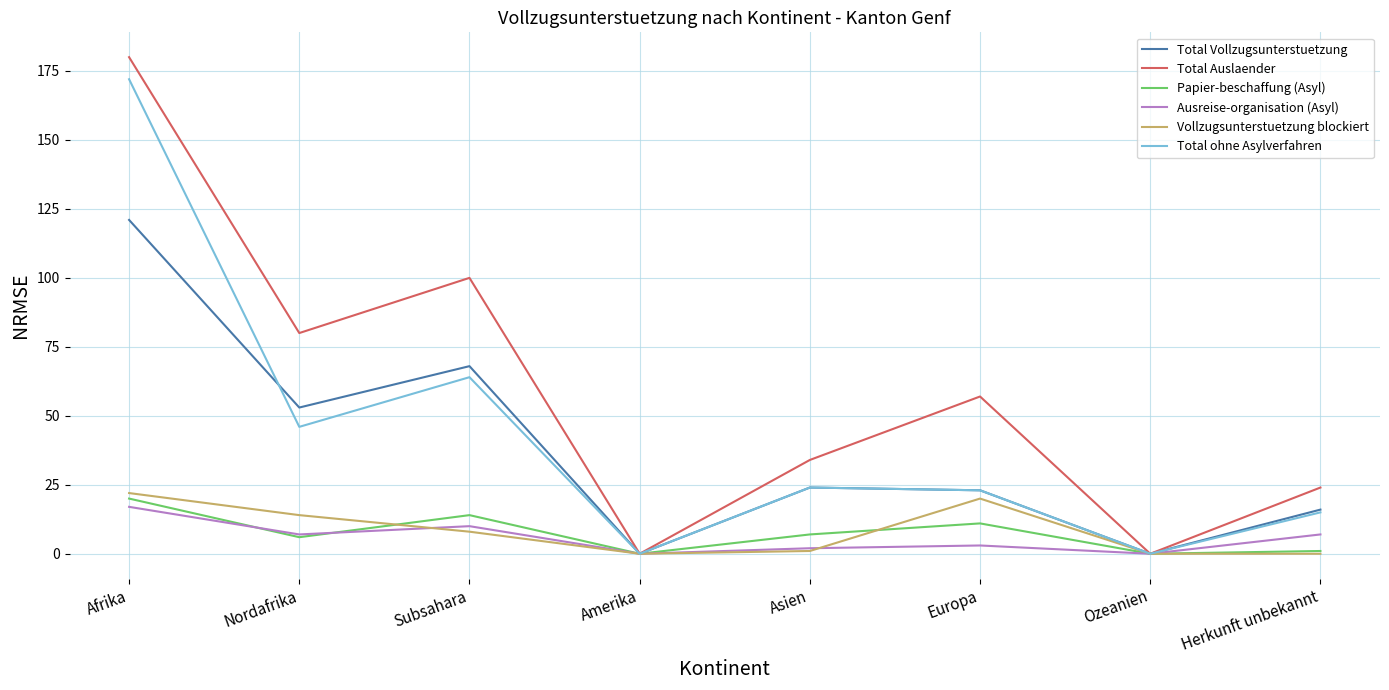

What is the average value of the Total ohne Asylverfahren series?

43